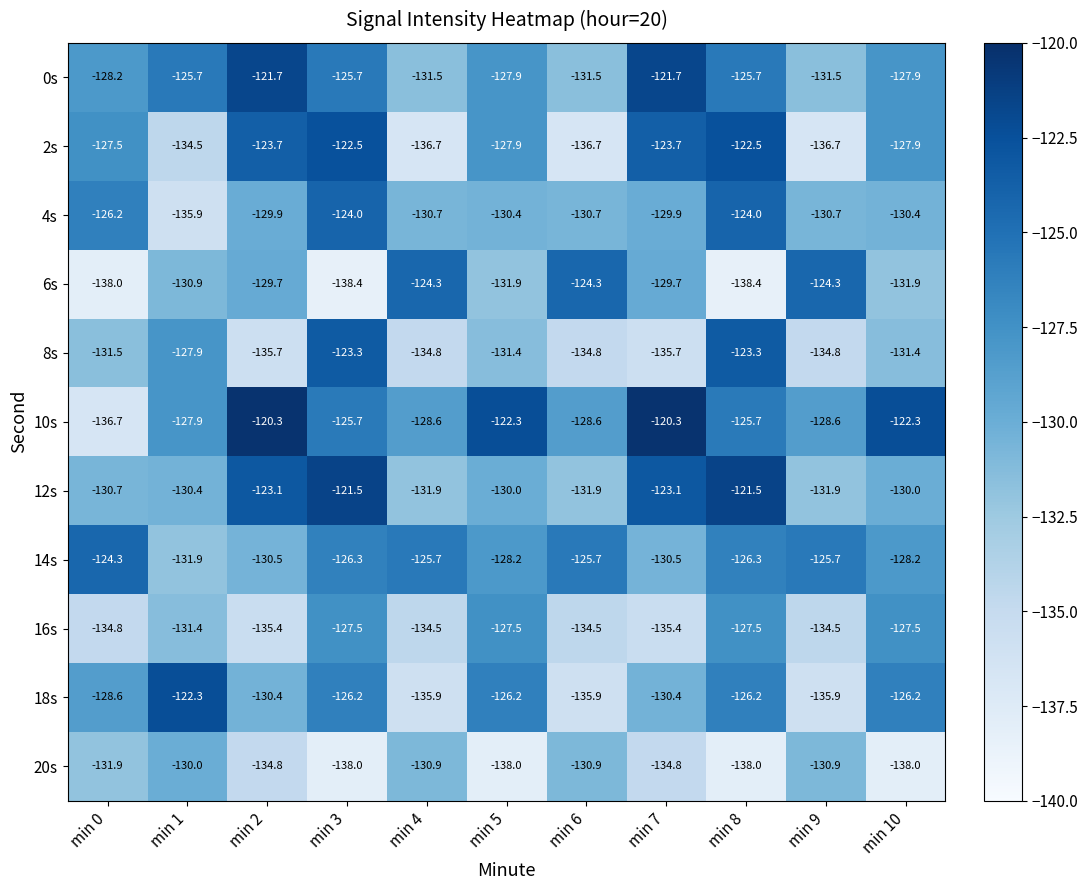

Rank the series at min 7 from lowest to highest value.

8s, 16s, 20s, 14s, 18s, 4s, 6s, 2s, 12s, 0s, 10s